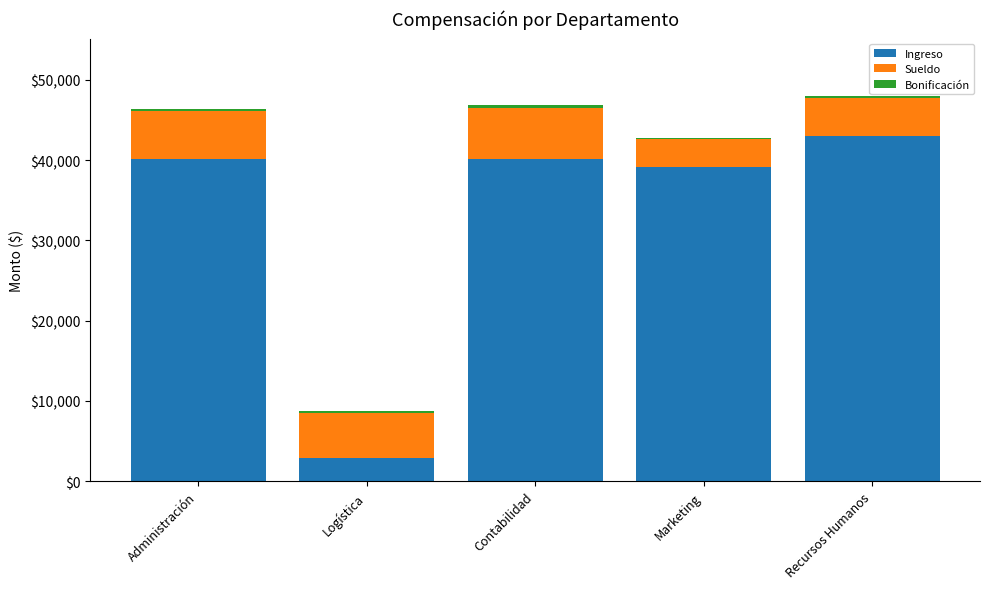

How many bars are there in total?

5